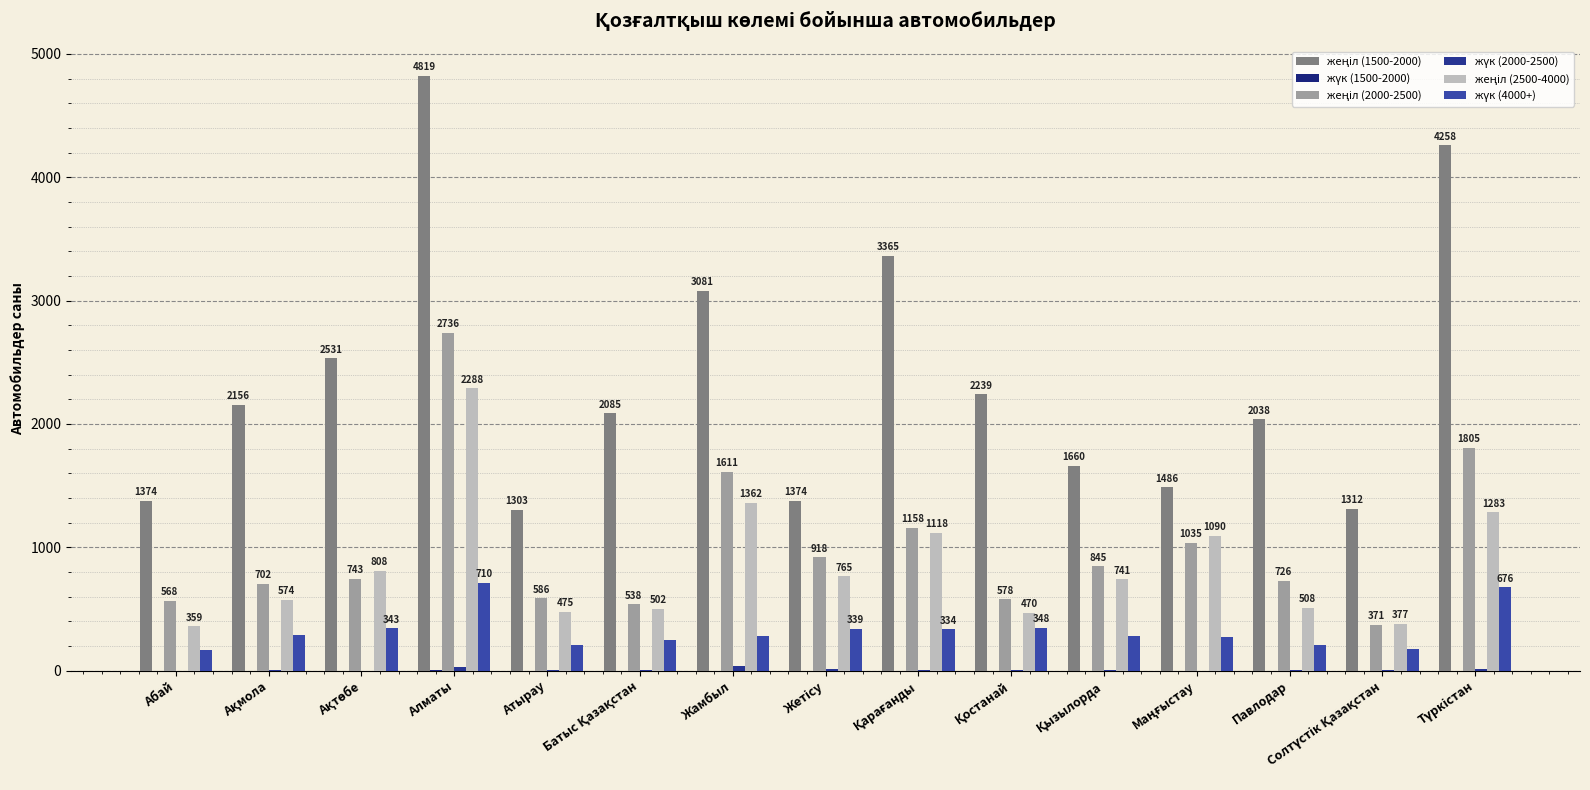

At how many categories does at least one series exceed 2770?

4